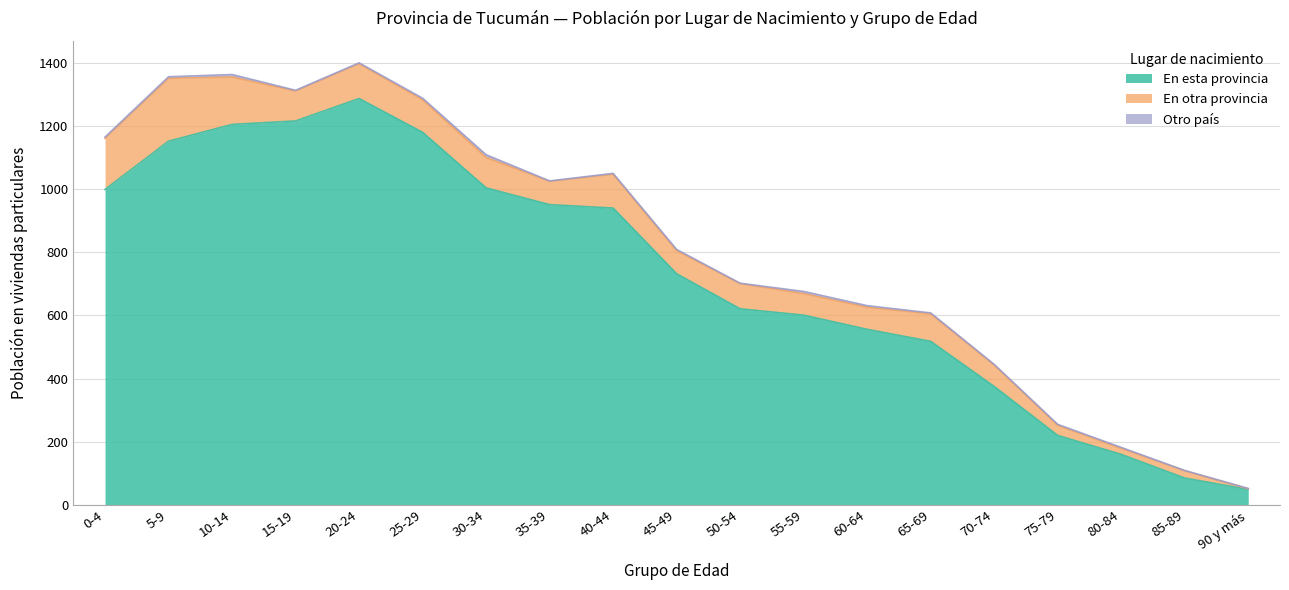

At how many categories does at least one series exceed 744?

9